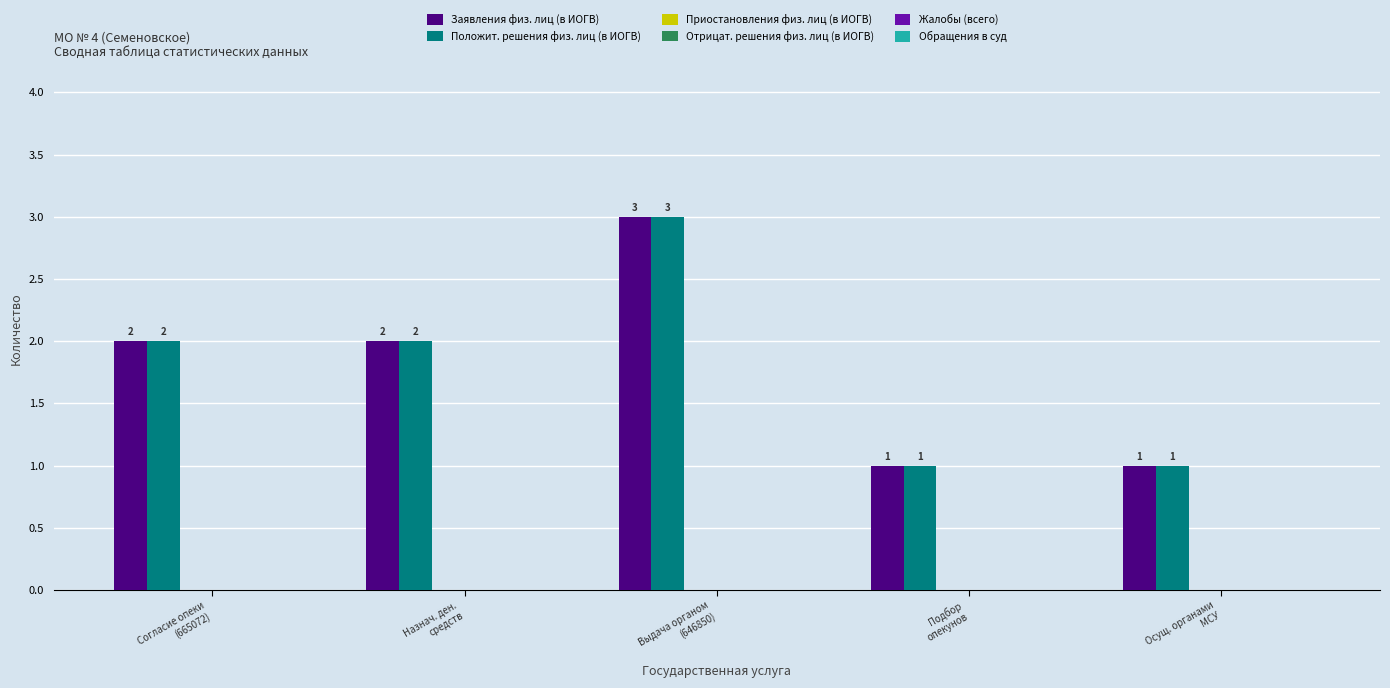

How many Заявления физ. лиц (в ИОГВ) values are between 1 and 2?

4